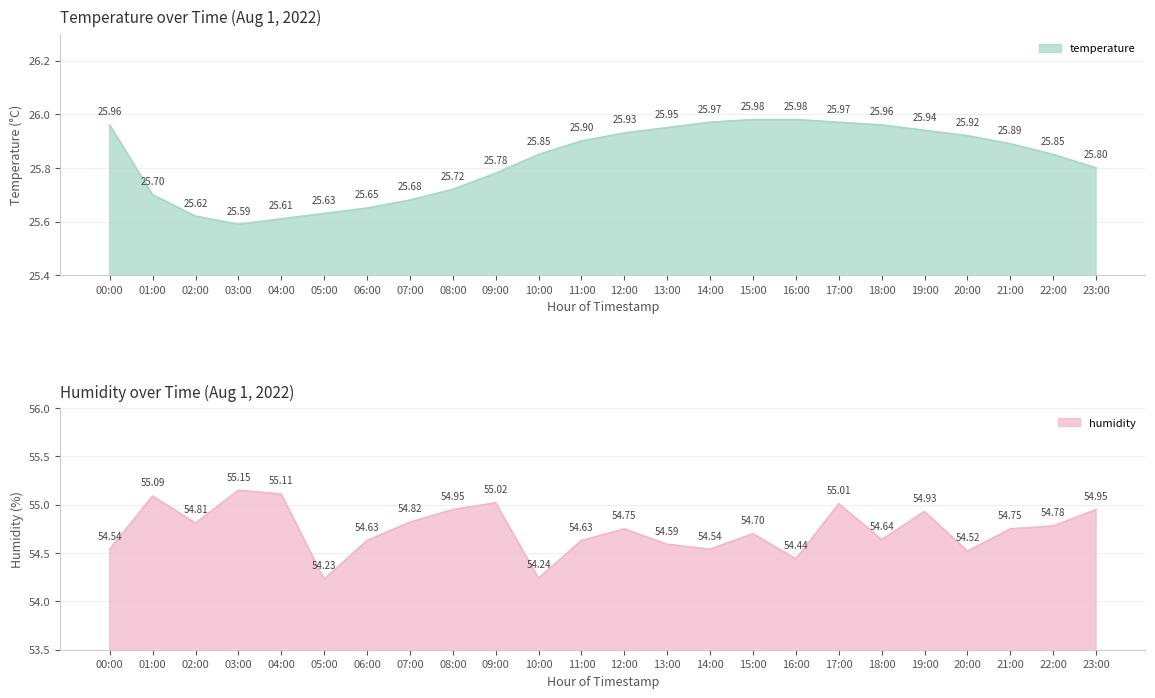

Where is the first local minimum for humidity?

02:00